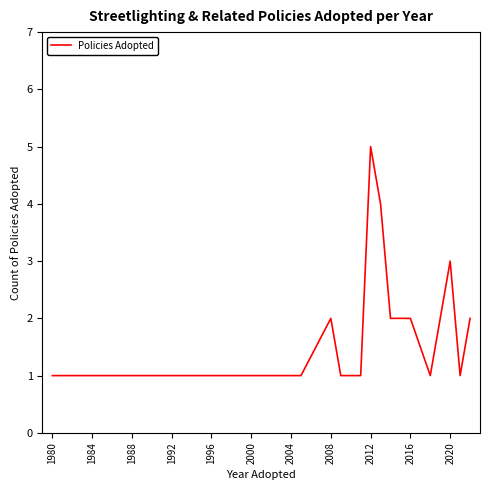

What is the maximum value shown in the chart?

5